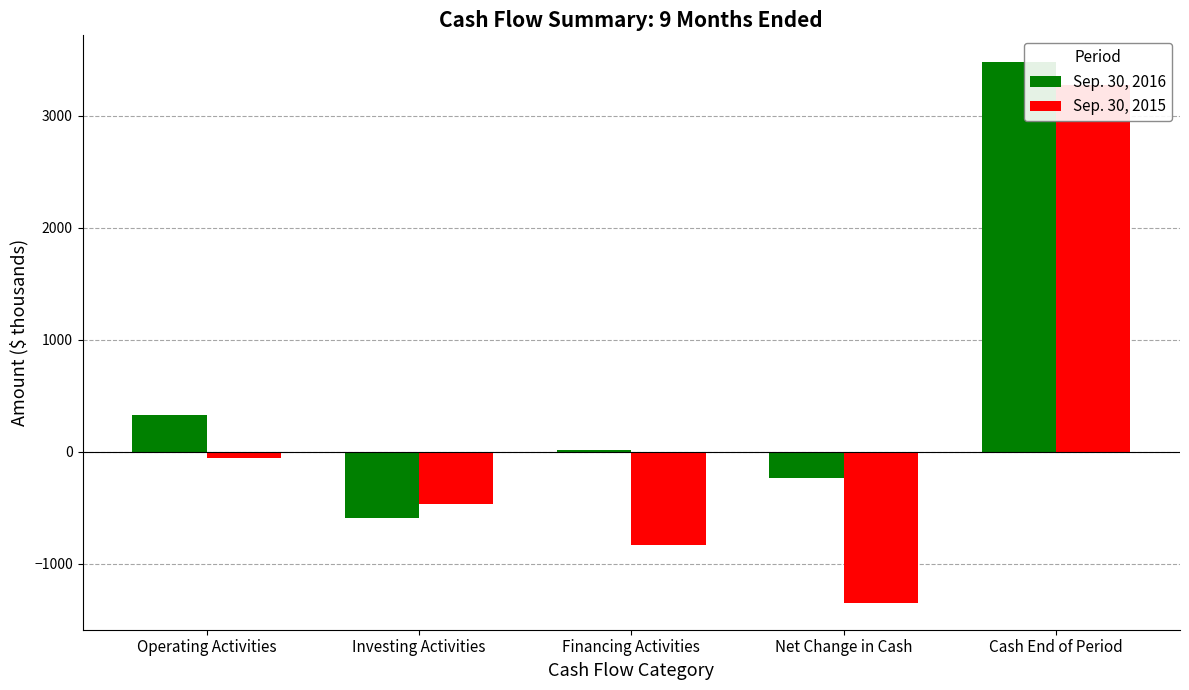

What is the smallest value displayed?

-1348